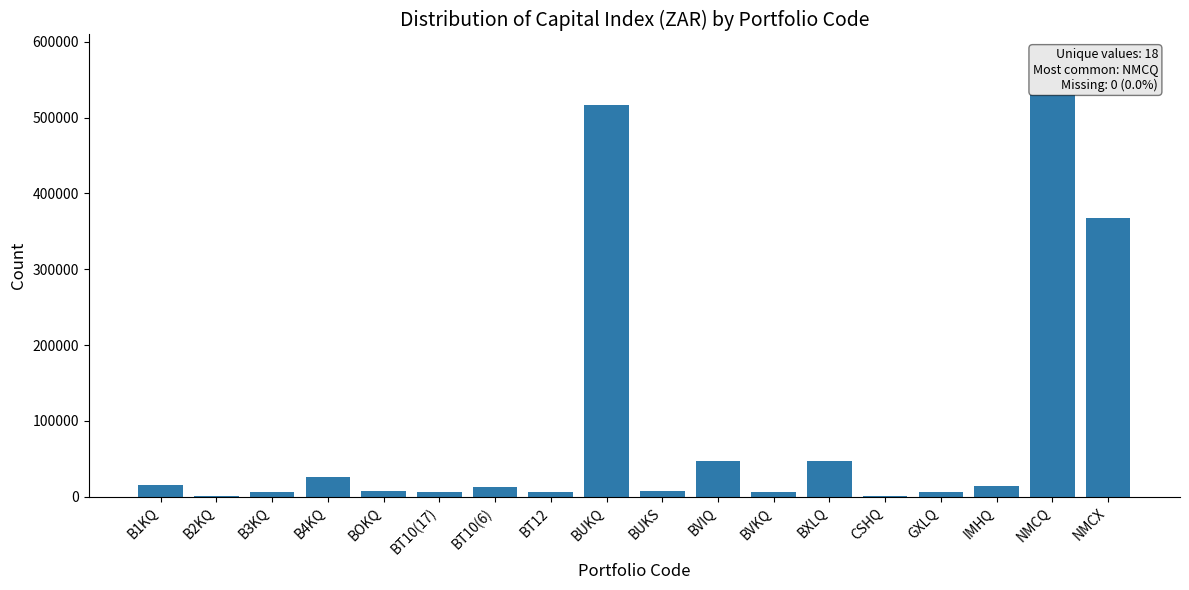

What is the maximum value shown in the chart?

530170.6